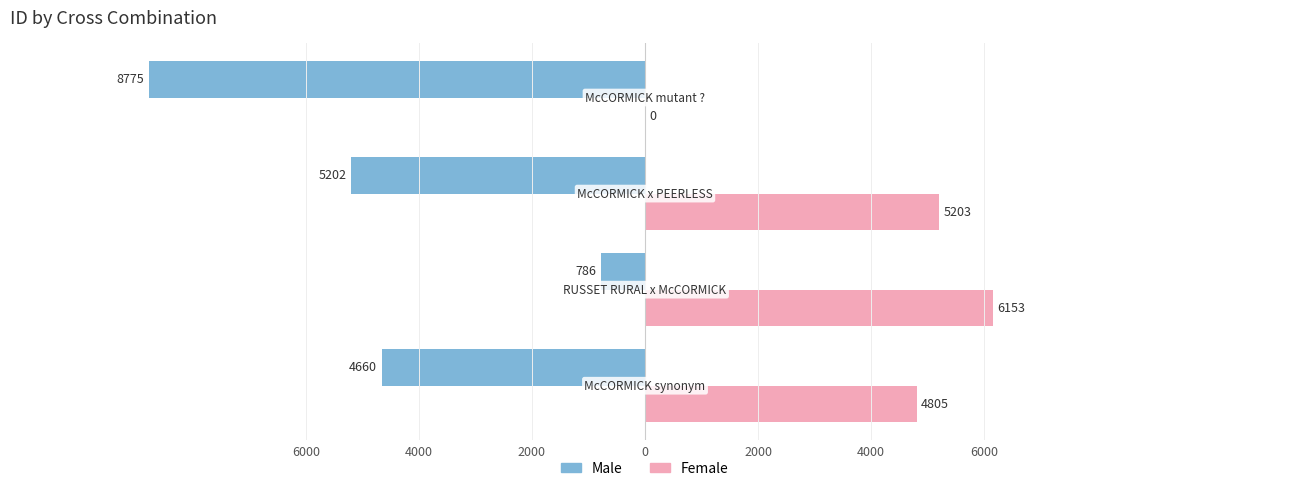

Reading right to left, list all the values displayed in this chart.

Male: -8775	-5202	-786	-4660
Female: 0	5203	6153	4805